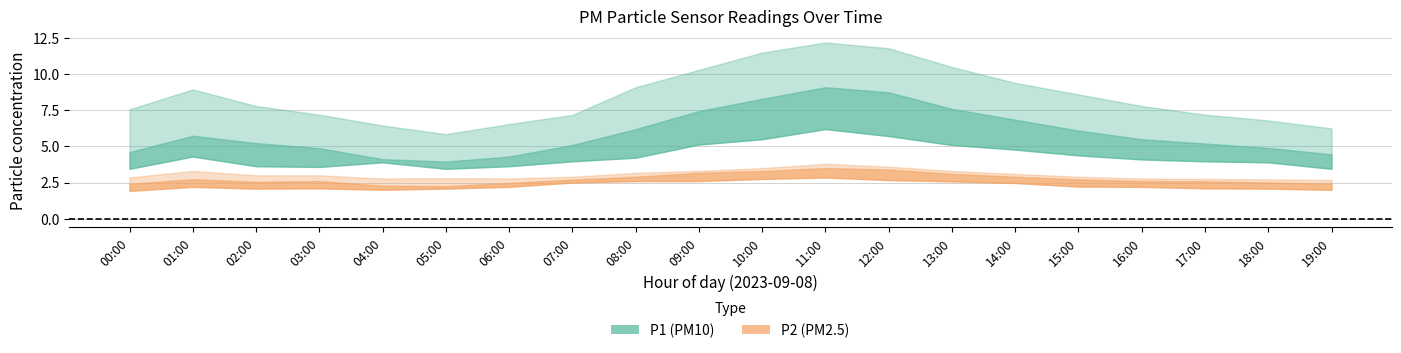

What is the difference between the maximum and minimum values in the P1_upper series?

6.3